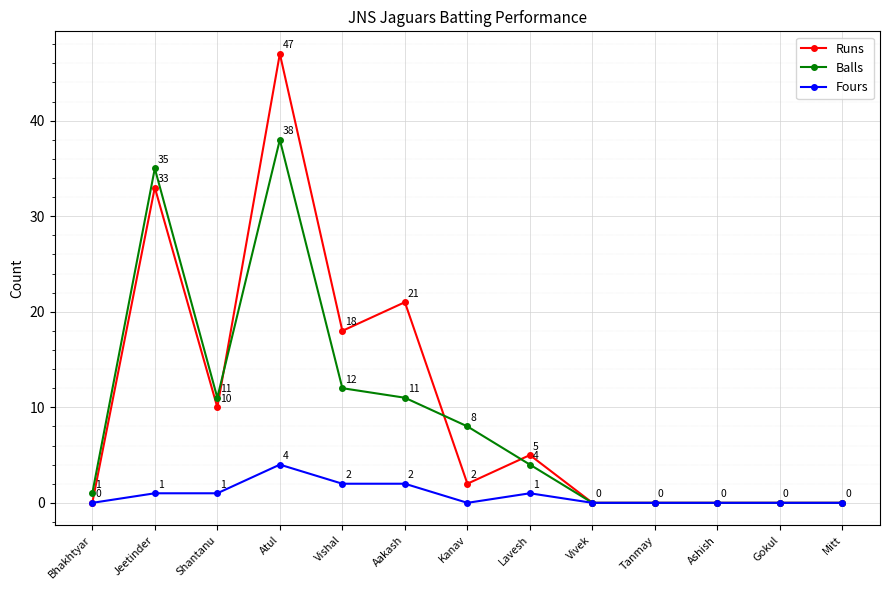

How many data points in Runs are less than 2?

6